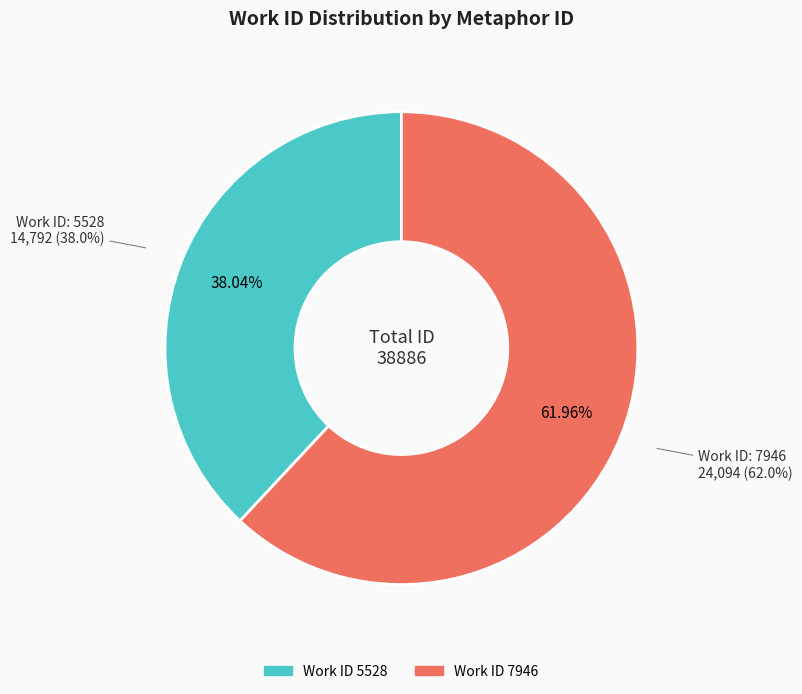

To the nearest percent, what is the difference between the 7946 and 5528 slice percentages?

24%